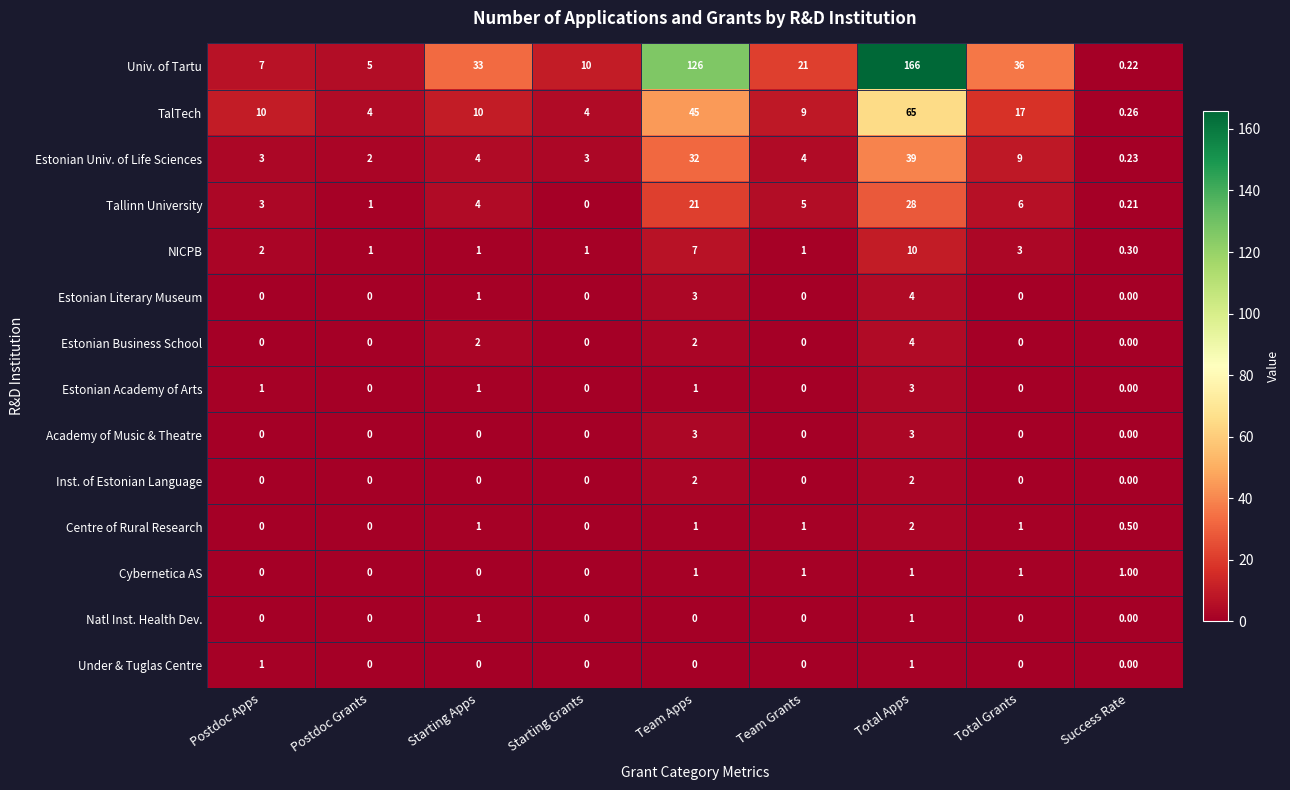

At which category does the chart reach its peak across all series?

Total Apps